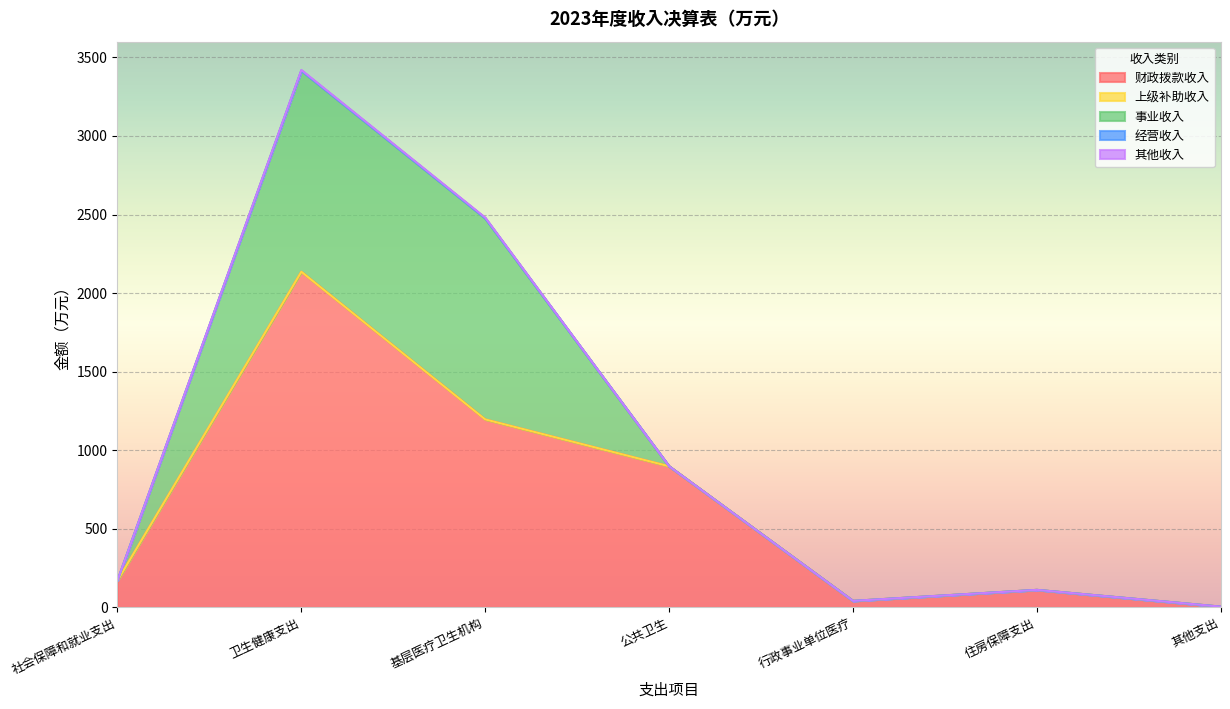

How many lines are shown in the chart?

5